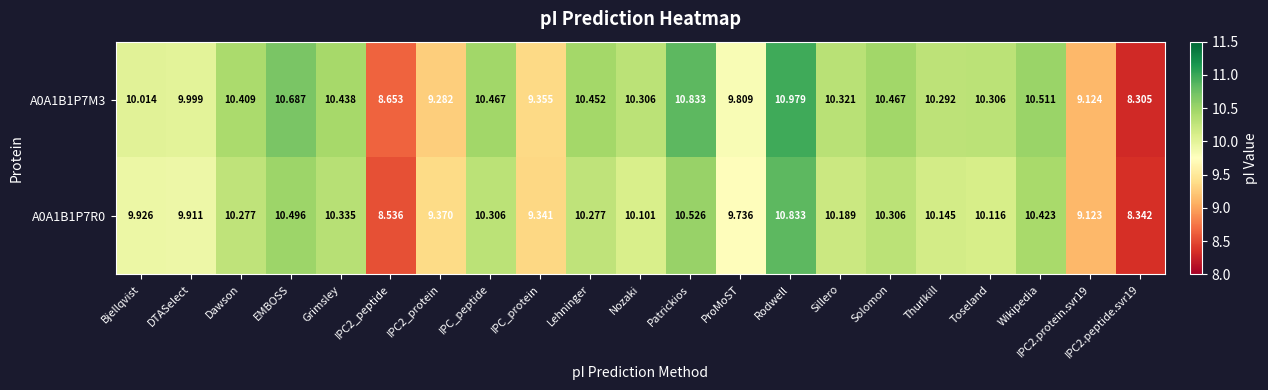

Is the value of A0A1B1P7M3 at IPC2_protein greater than the value of A0A1B1P7R0 at Patrickios?

No